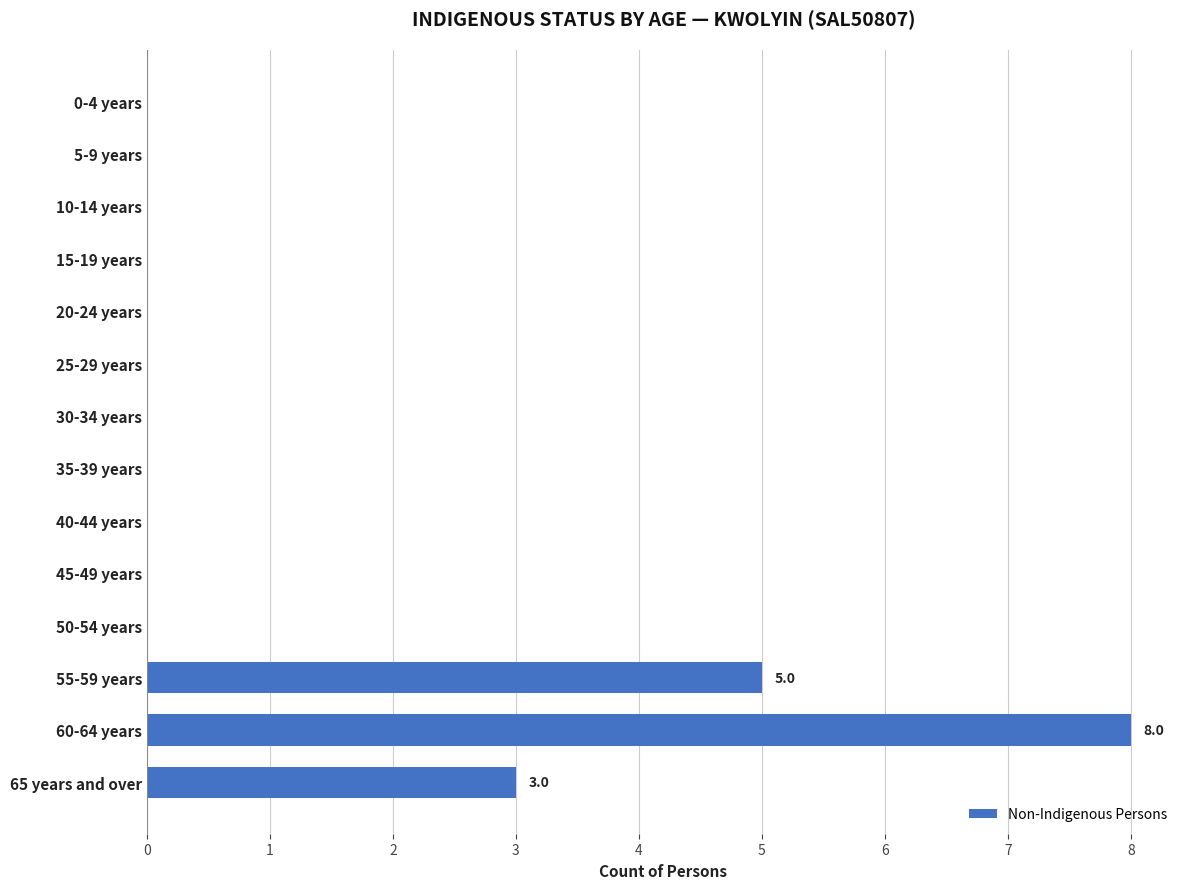

Which has a higher value, 65 years and over or 25-29 years?

65 years and over